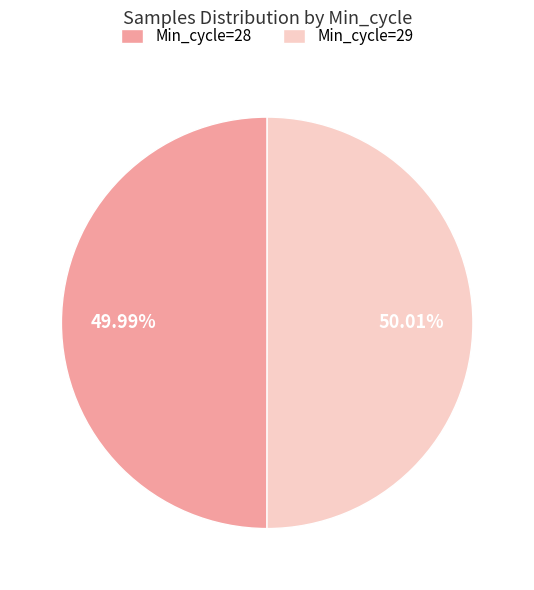

True or false: Min_cycle=28 accounts for 61% of the total.

False